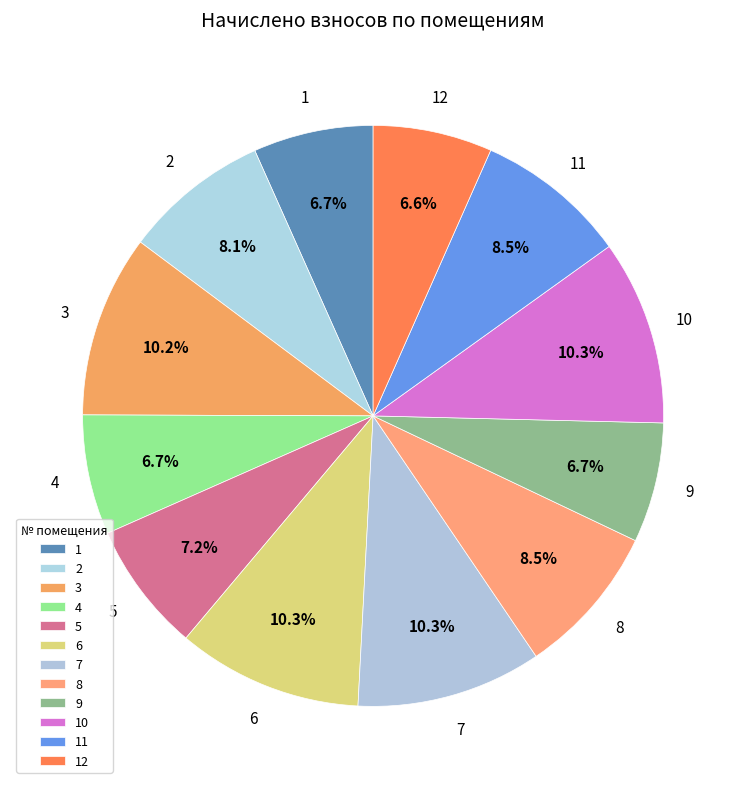

What percentage do 10 and 9 together represent?

17.0%